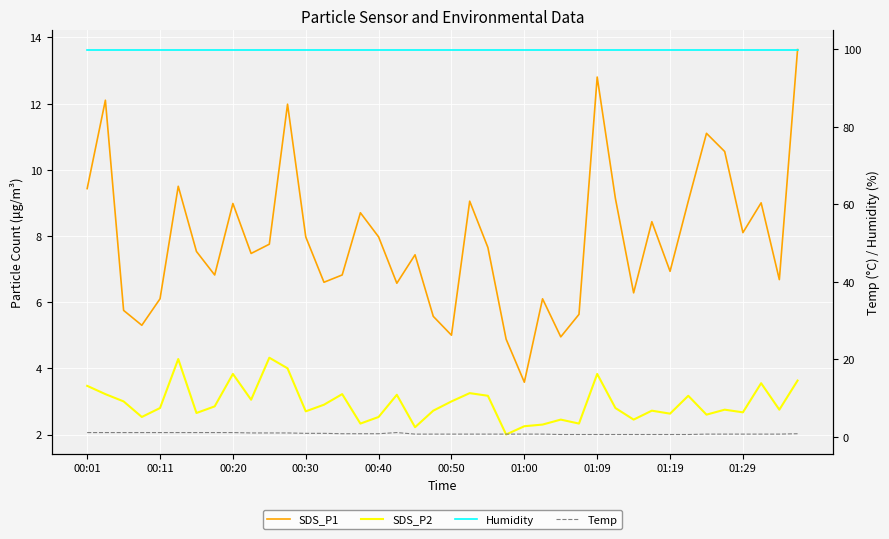

What is the label of the 7th point from the left?

01:00